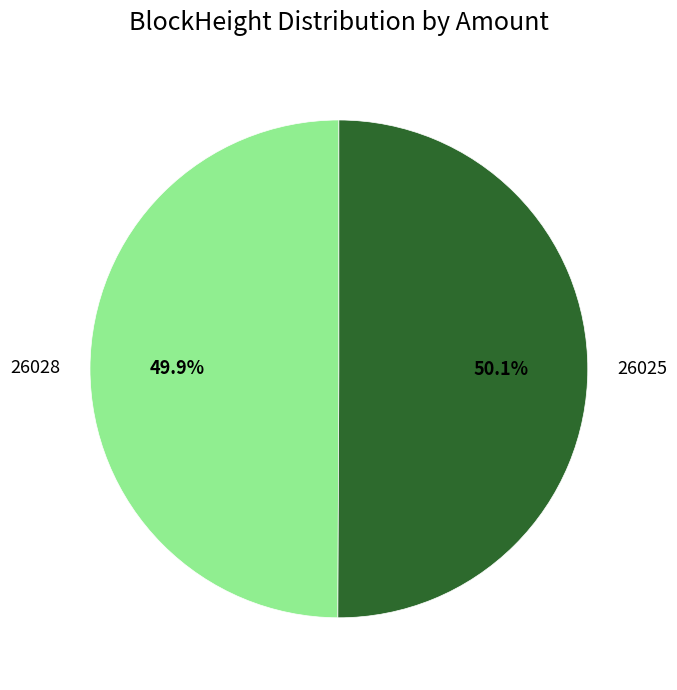

True or false: 26028 accounts for 7% of the total.

False